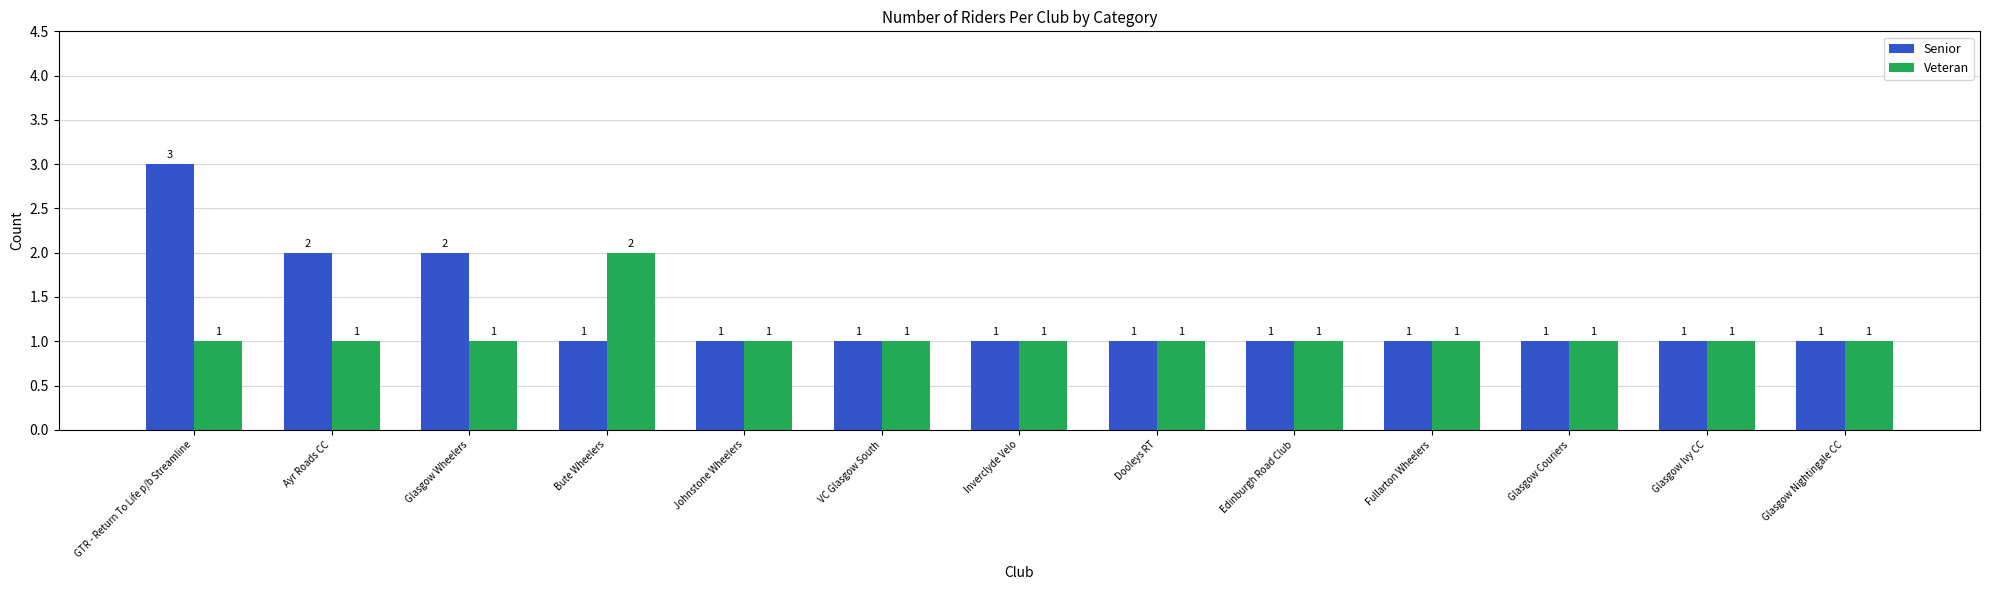

What value does the Senior series have at Fullarton Wheelers?

1